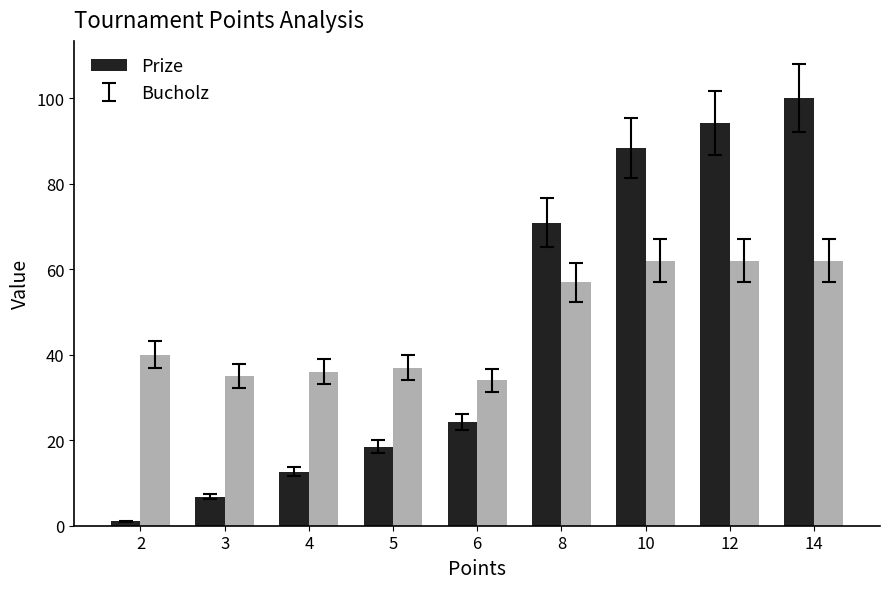

List the series in order of their overall mean, lowest first.

Prize, Bucholz